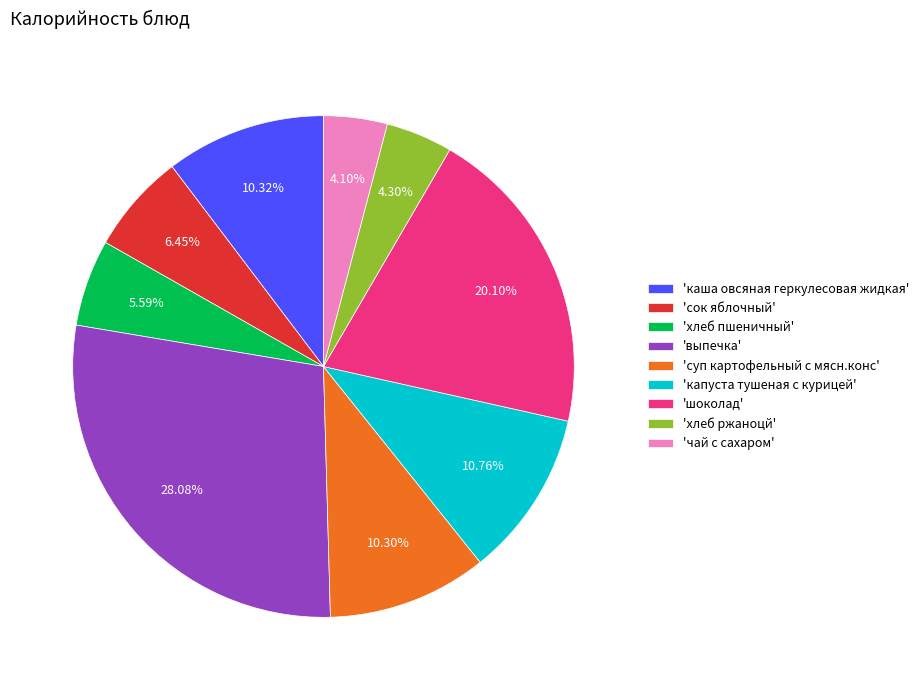

What is the ratio of the value at 'чай с сахаром' to the value at 'хлеб ржаноцй'?

1.0